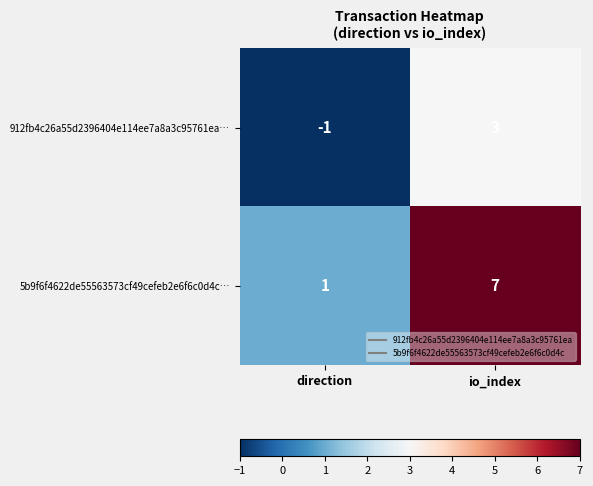

What is the spread (max minus min) of values at io_index?

4